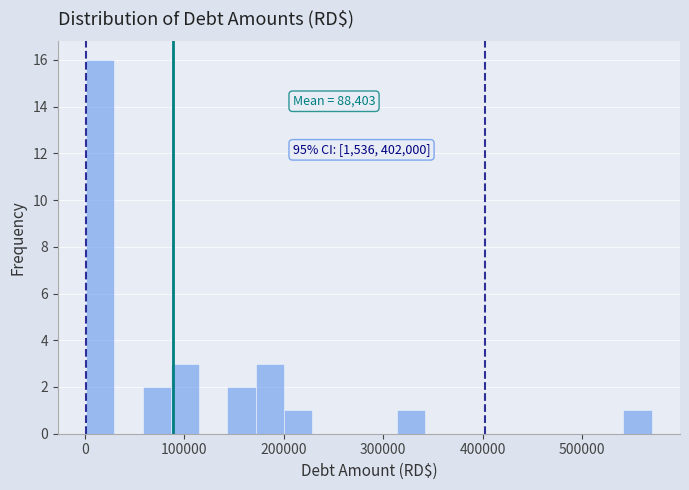

Around what value on the x-axis is the tallest bar? Give the approximate position of its centre, as read against the axis.

20000